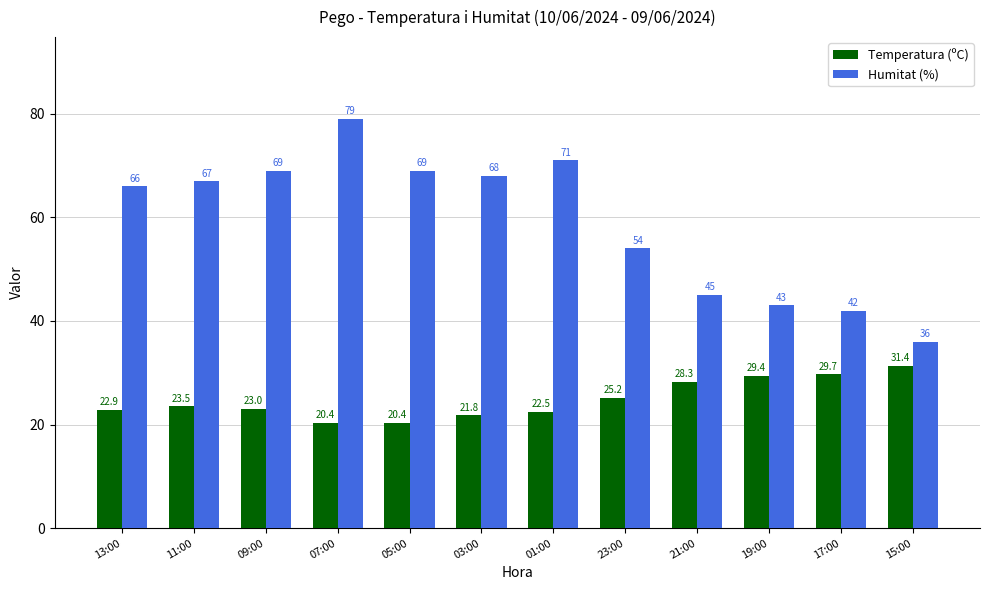

Reading right to left, extract all data points from this chart.

Temperatura (ºC): 15:00=31.4	17:00=29.7	19:00=29.4	21:00=28.3	23:00=25.2	01:00=22.5	03:00=21.8	05:00=20.4	07:00=20.4	09:00=23.0	11:00=23.5	13:00=22.9
Humitat (%): 15:00=36.0	17:00=42.0	19:00=43.0	21:00=45.0	23:00=54.0	01:00=71.0	03:00=68.0	05:00=69.0	07:00=79.0	09:00=69.0	11:00=67.0	13:00=66.0